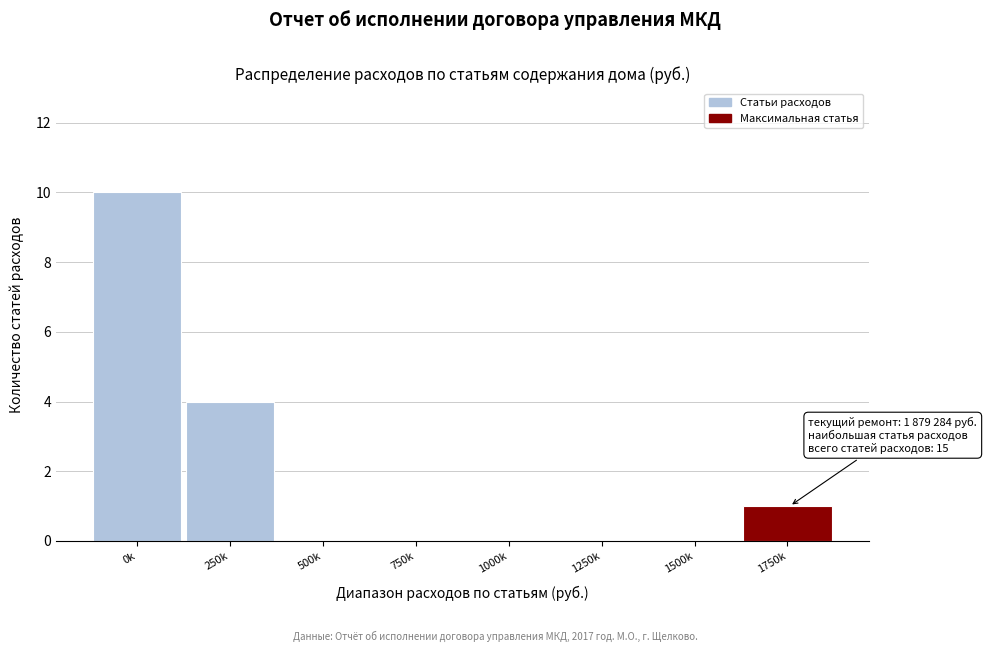

Reading right to left, transcribe all the data shown in this chart.

1750k=1	1500k=0	1250k=0	1000k=0	750k=0	500k=0	250k=4	0k=10